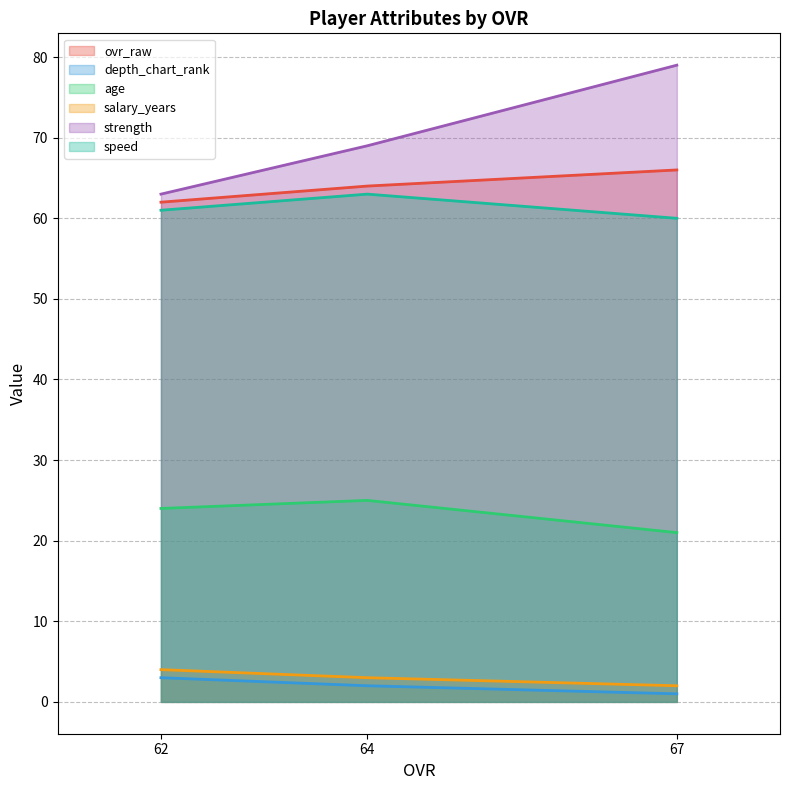

How many values in the ovr_raw series are below 64?

1